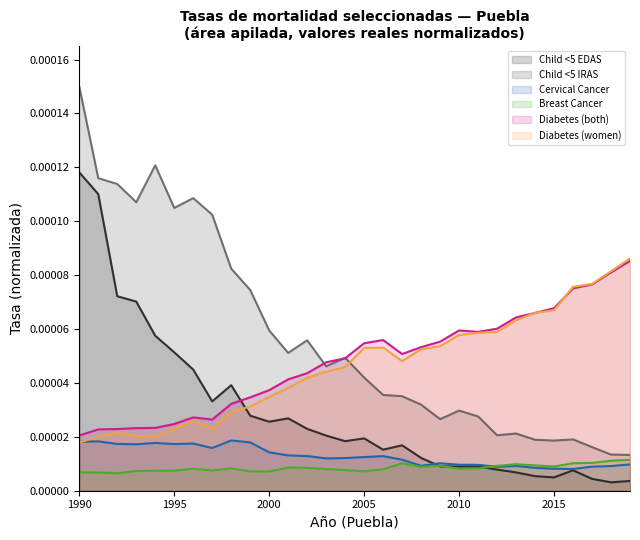

Which series has the largest range (max minus min)?

Child <5 IRAS